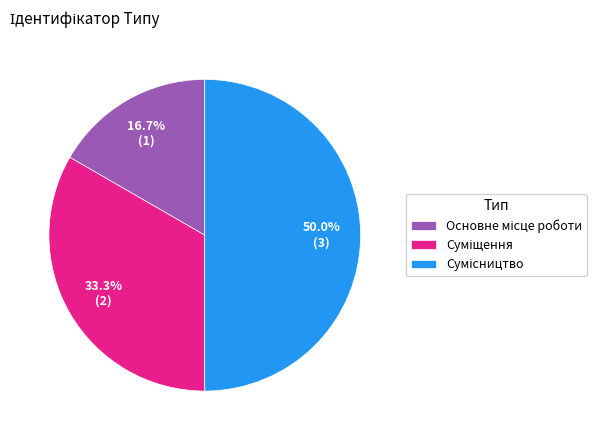

Rank the categories by value from lowest to highest.

Основне місце роботи, Суміщення, Сумісництво